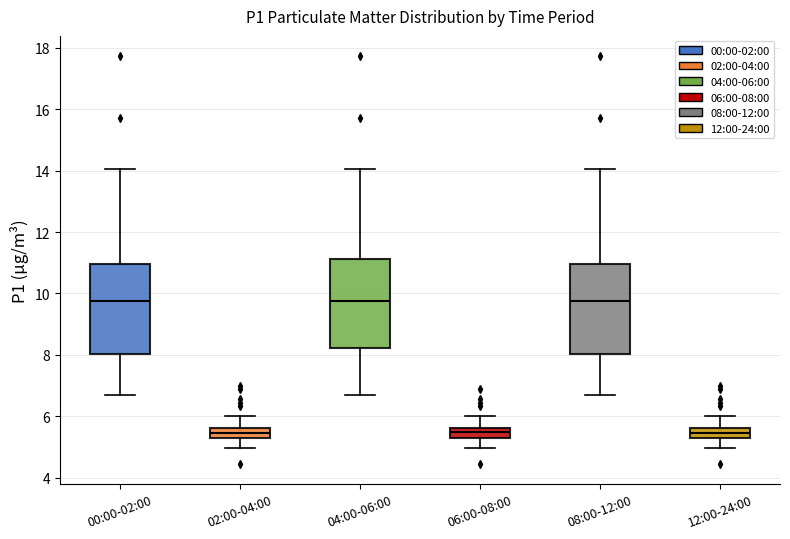

Reading left to right, read every box against the y-axis: the position of its median line, the range the box covers, and the ends of its whiskers. The values are not printed on the chart, so give them approximately, as read against the axis.

00:00-02:00: median 9.8, box 8.0 to 11.0, whiskers 6.6 to 14.0
02:00-04:00: median 5.4, box 5.2 to 5.6, whiskers 5.0 to 6.0
04:00-06:00: median 9.8, box 8.2 to 11.2, whiskers 6.6 to 14.0
06:00-08:00: median 5.4, box 5.2 to 5.6, whiskers 5.0 to 6.0
08:00-12:00: median 9.8, box 8.0 to 11.0, whiskers 6.6 to 14.0
12:00-24:00: median 5.4, box 5.2 to 5.6, whiskers 5.0 to 6.0